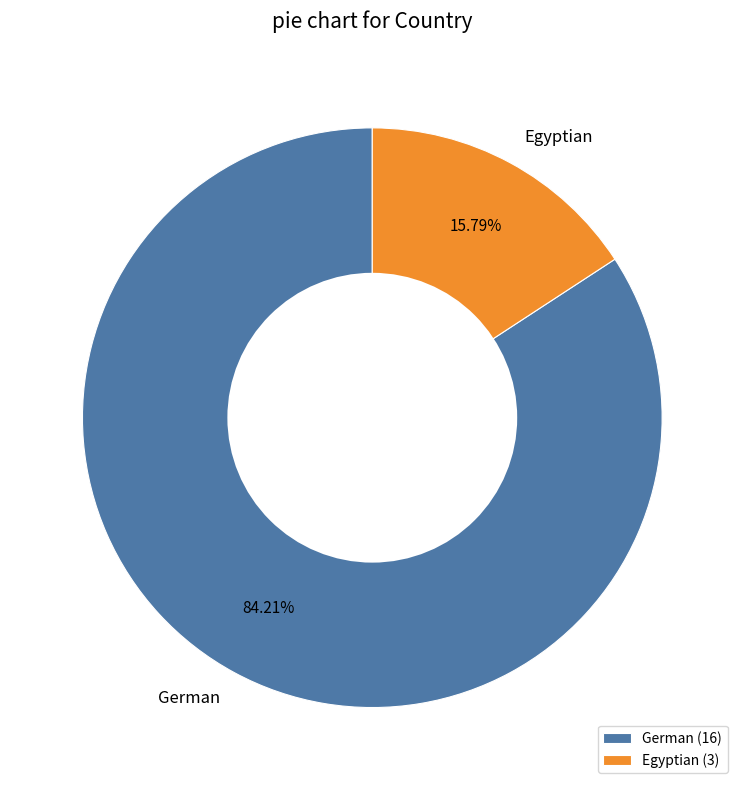

What is the total percentage of Egyptian and German?

100.0%